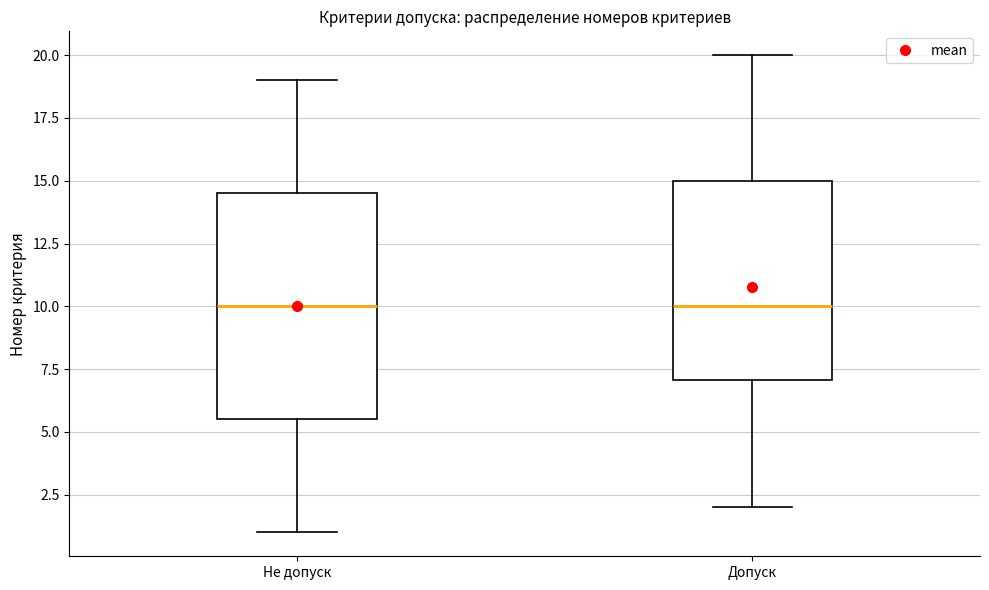

Comparing the boxes themselves (not the whiskers), which one is the tallest?

Не допуск